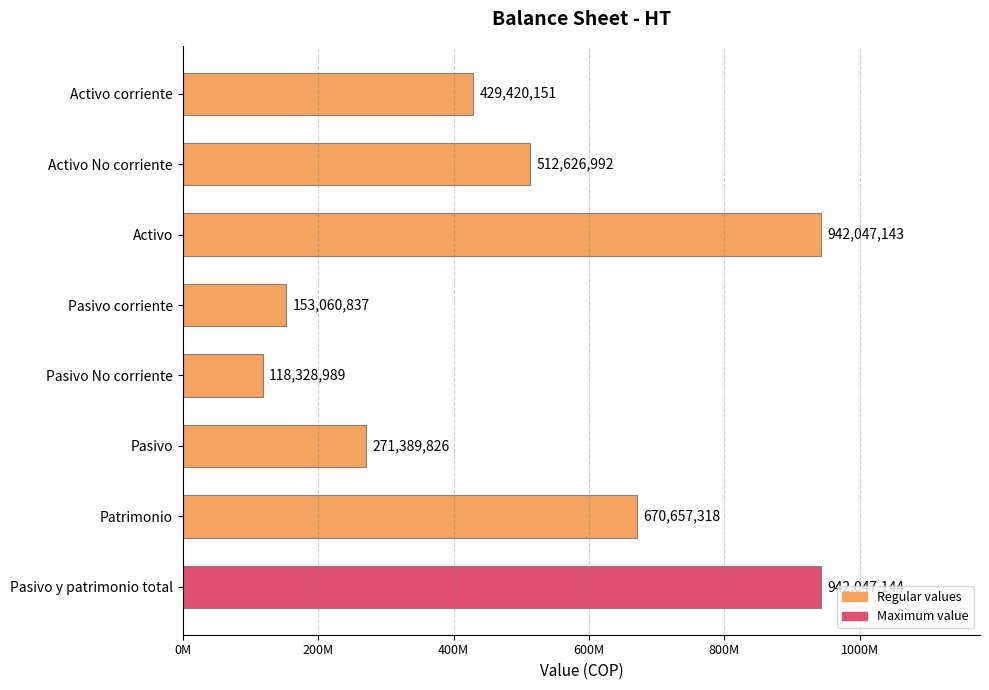

Does the chart contain any negative values?

No